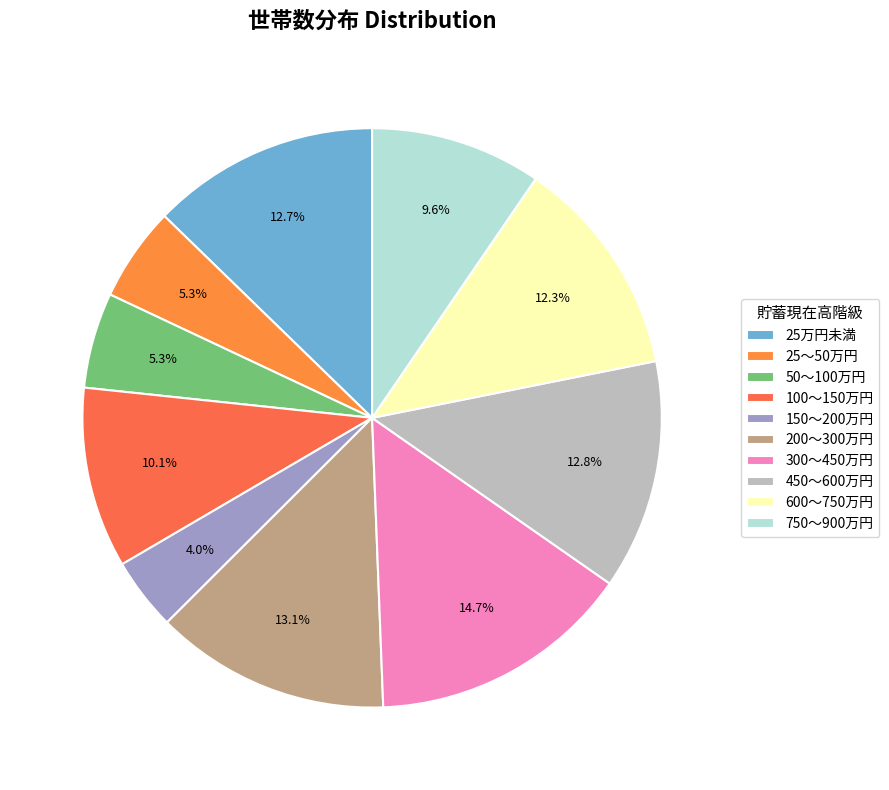

Is there a majority slice in this chart?

No